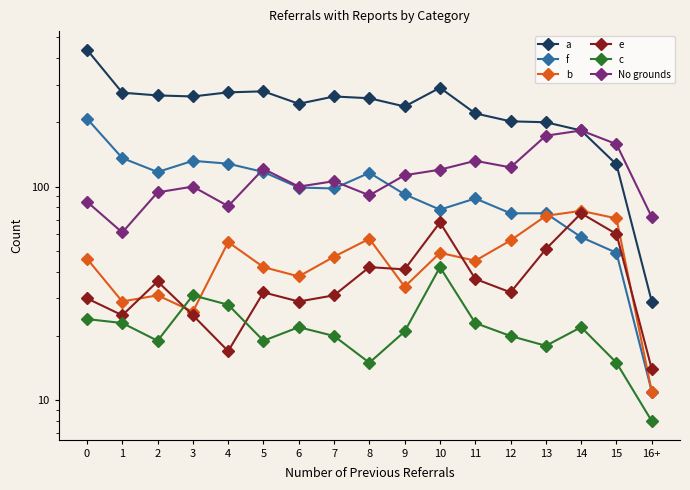

What is the label of the 13th point from the right?

4